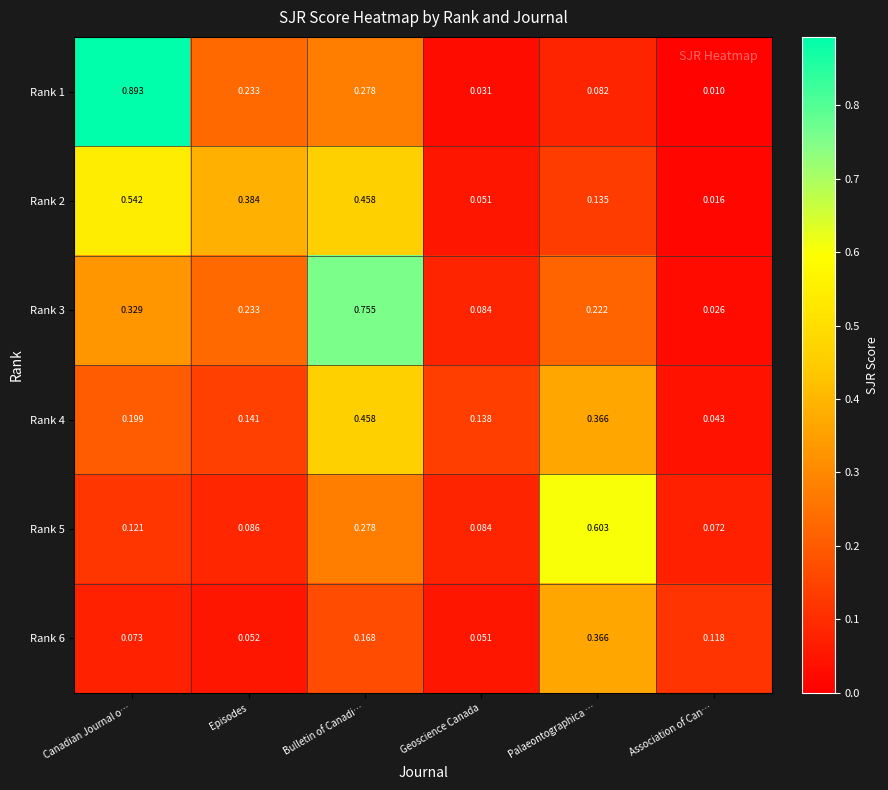

Rank the categories by Rank 4 value from lowest to highest.

Association of Can…, Geoscience Canada, Episodes, Canadian Journal o…, Palaeontographica …, Bulletin of Canadi…